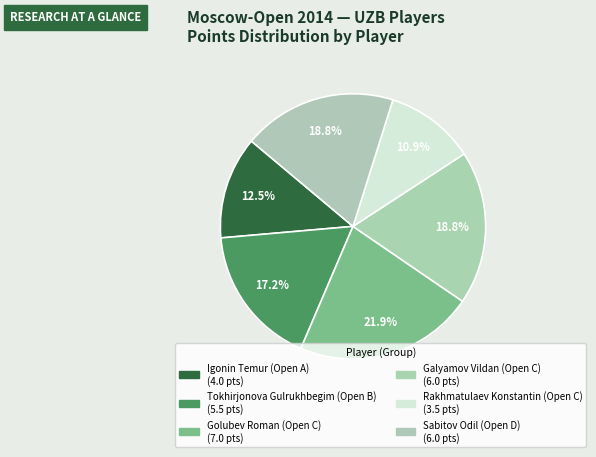

Which slice is the smallest?

Rakhmatulaev Konstantin (Open C)